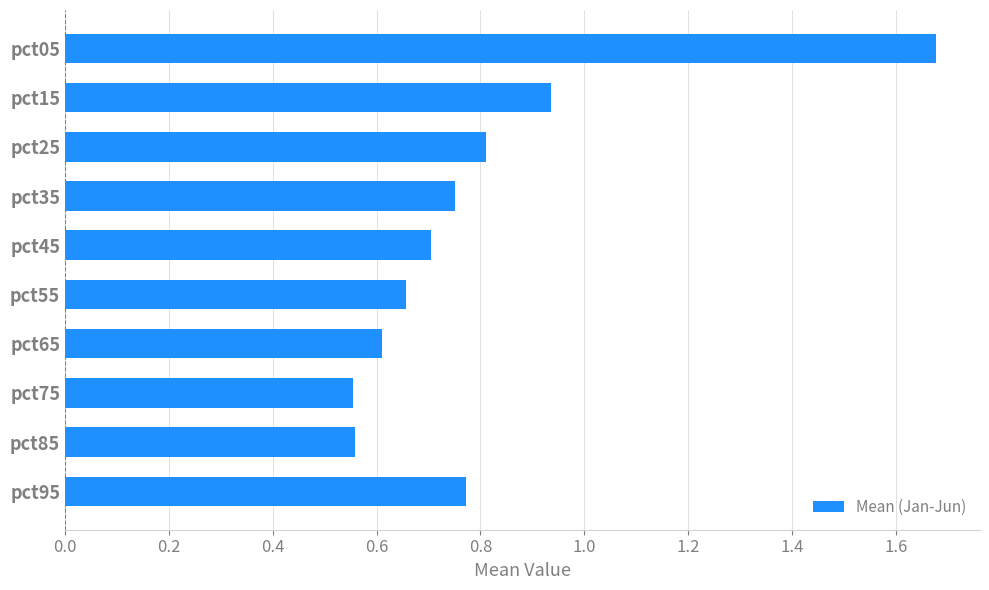

Are the bars horizontal?

Yes